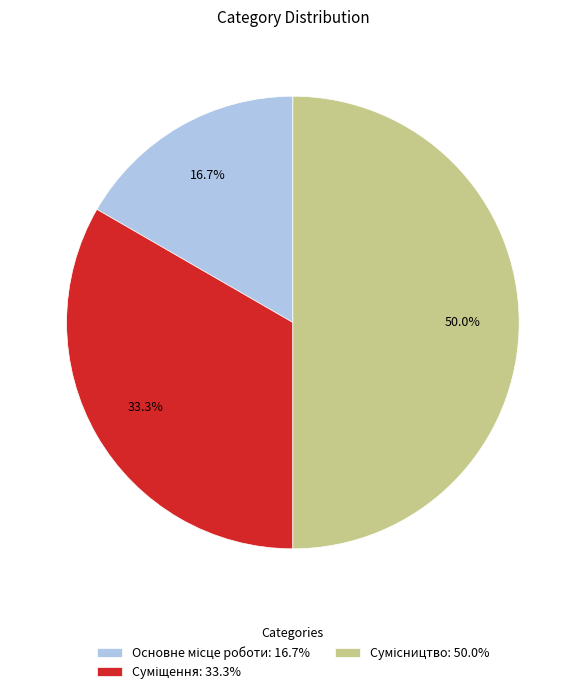

Approximately how many times larger is the value at Суміщення compared to Основне місце роботи?

2.0